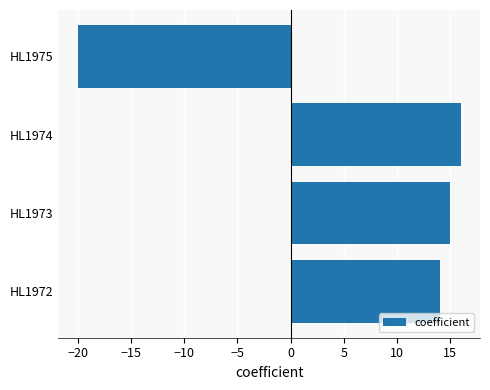

What is the change in value from HL1973 to HL1975?

-35